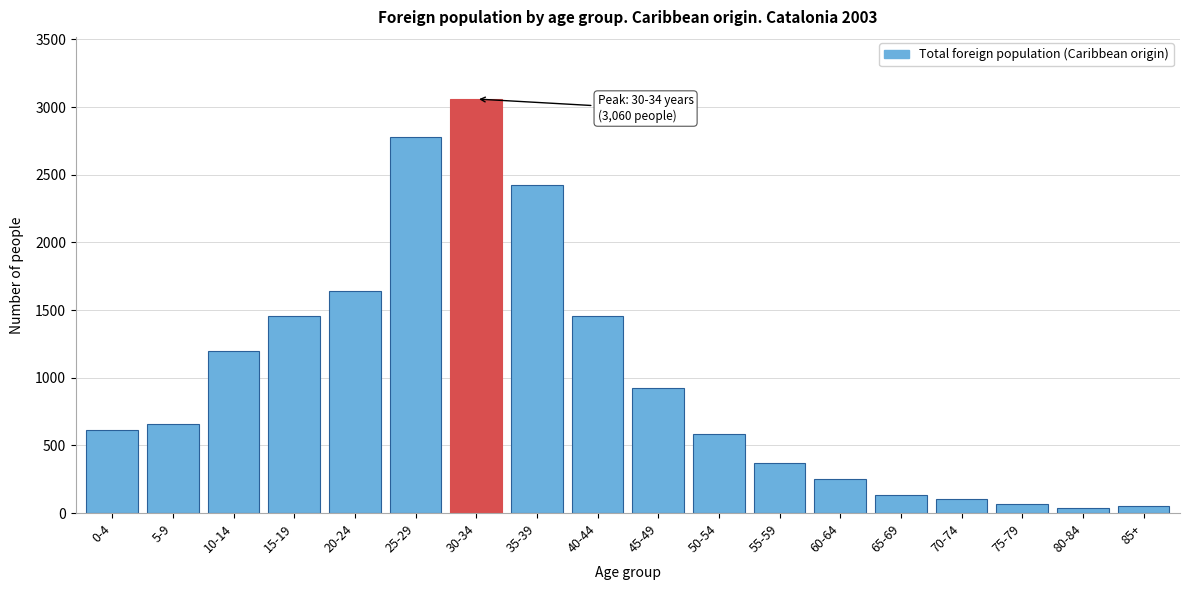

What is the change in value from 30-34 to 35-39?

-637